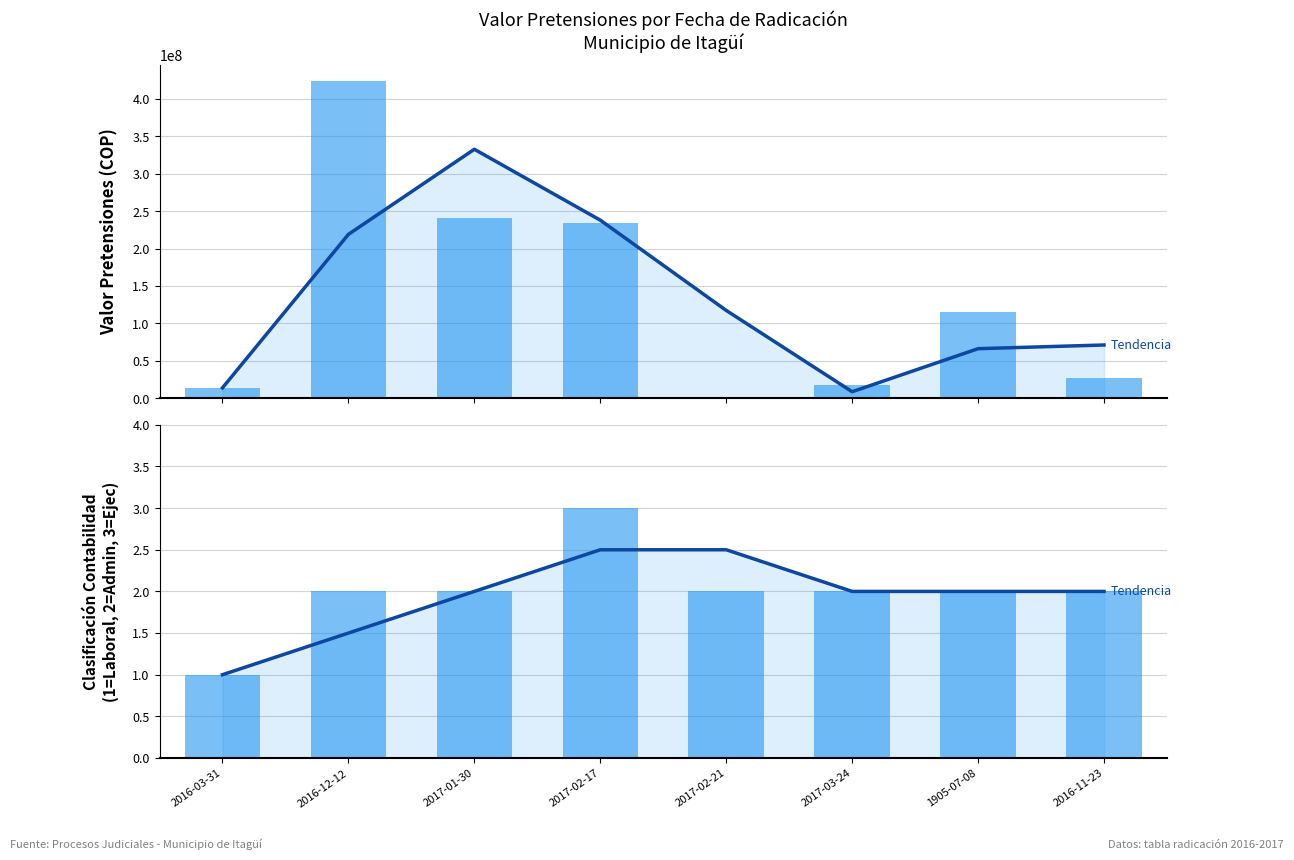

What is the difference between the highest and lowest values at 2017-02-17?

234614669.5